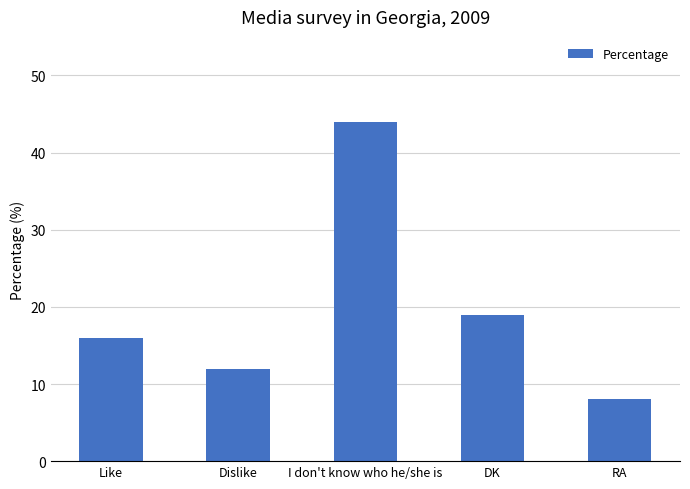

The value at I don't know who he/she is is 44. True or false?

True